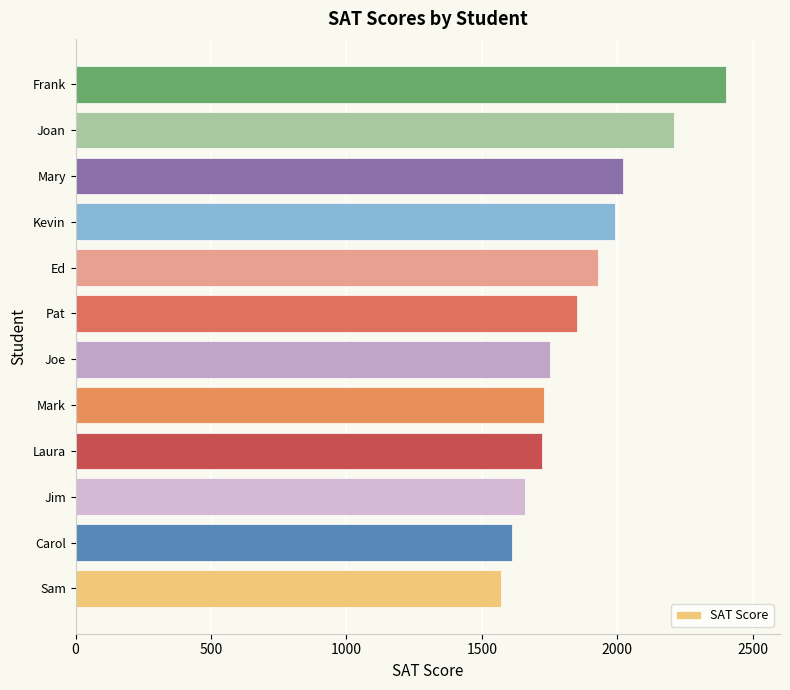

True or false: the data shows 3030 at Joan.

False